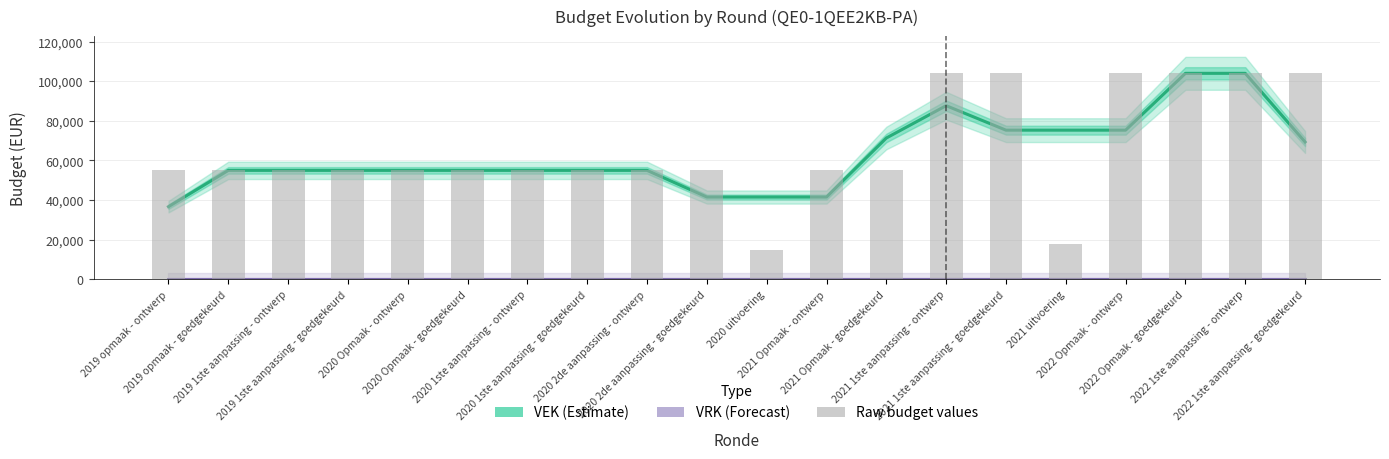

Between 2019 opmaak - goedgekeurd and 2020 2de aanpassing - ontwerp, which series saw the biggest shift?

VEK (Estimate)